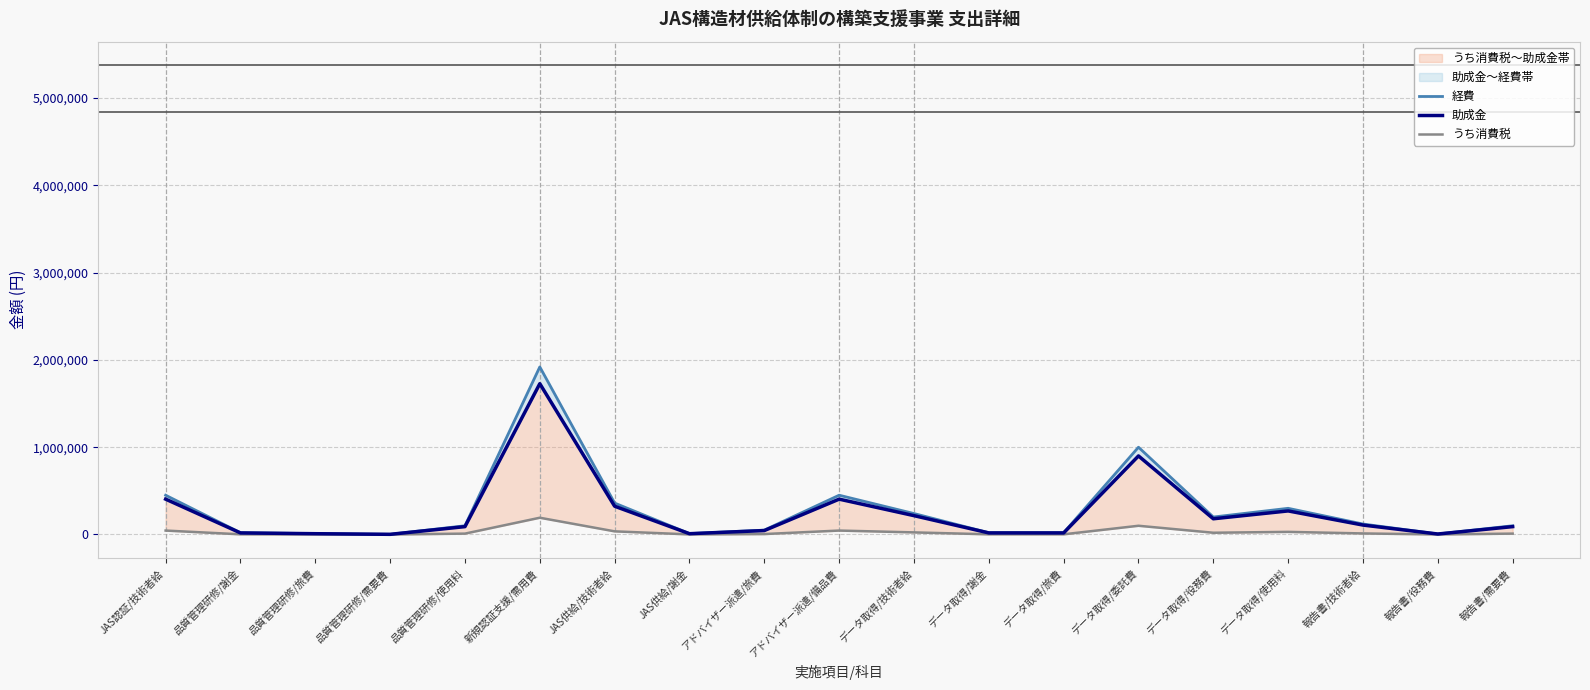

How many values in the うち消費税 series exceed 10000?

9